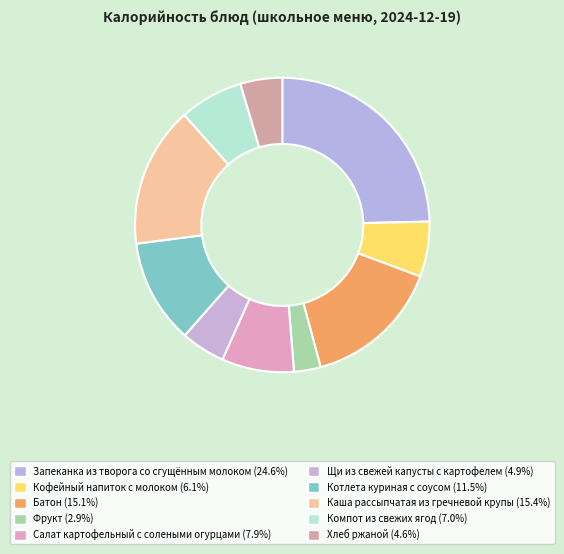

True or false: Каша рассыпчатая из гречневой крупы accounts for 28% of the total.

False